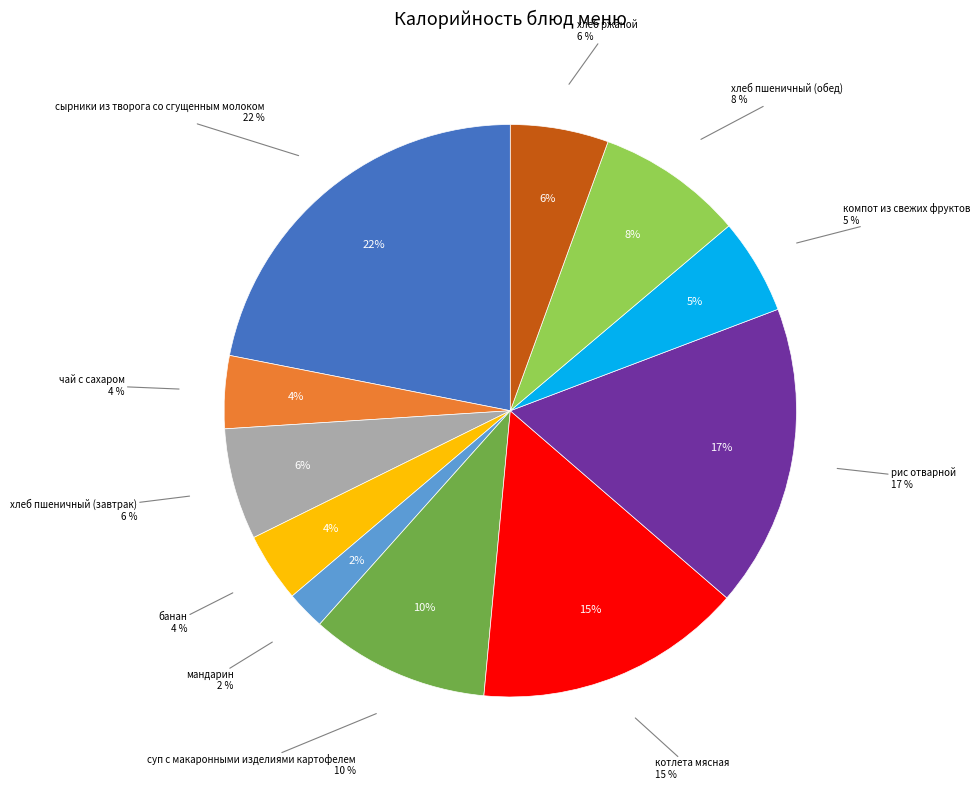

To the nearest percent, what is the combined percentage of мандарин and котлета мясная?

17%